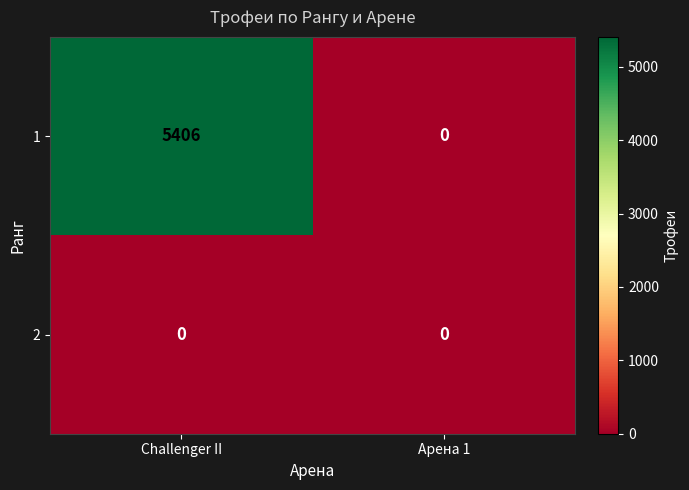

The 1 series shows 5406 at Challenger II. True or false?

True